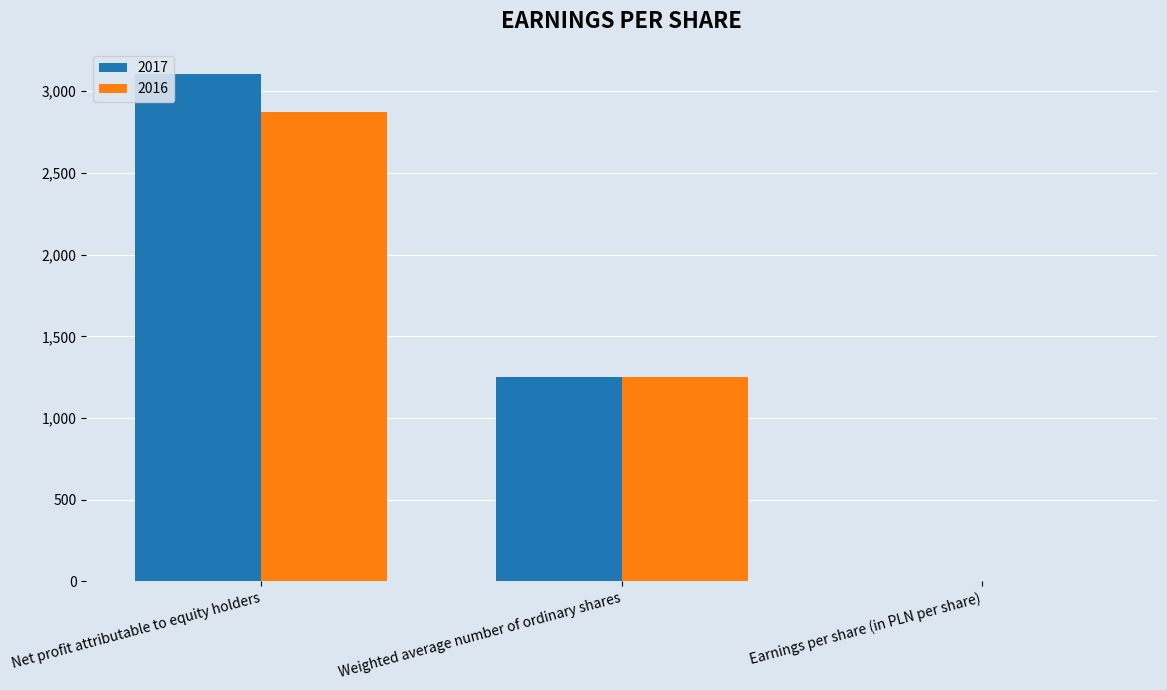

At which label does 2016 reach its peak?

Net profit attributable to equity holders